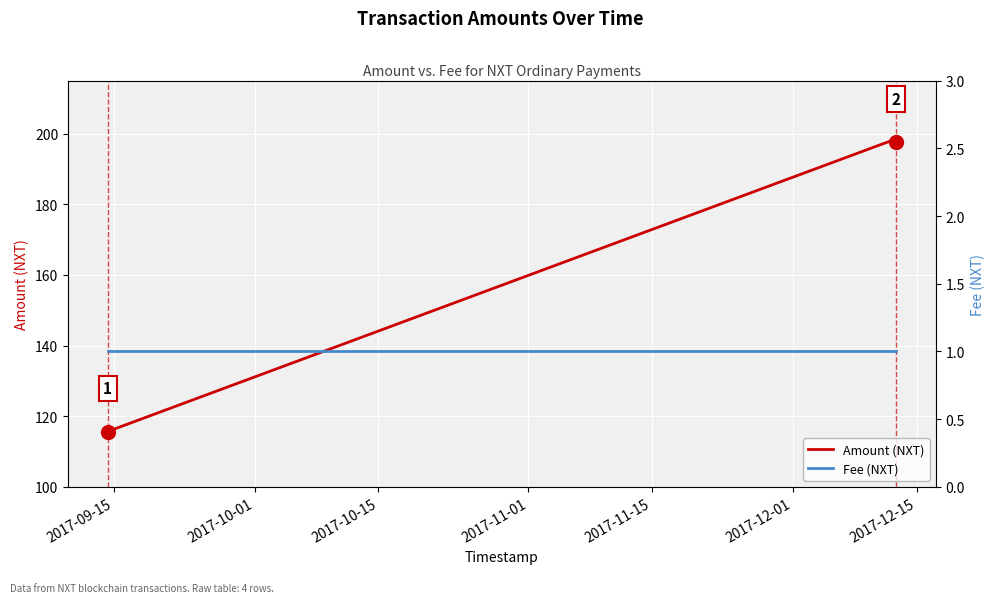

What position from the left is 2017-10-15?

3